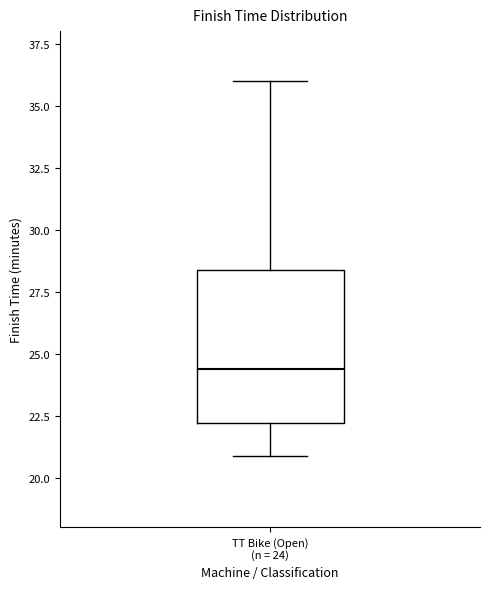

Transcribe this box plot: give where the median line is, the range the box spans, and where the two whiskers end, as read against the y-axis. The values are not printed on the chart, so give them approximately, as read against the axis.

median 24.5, box 22.0 to 28.5, whiskers 21.0 to 36.0